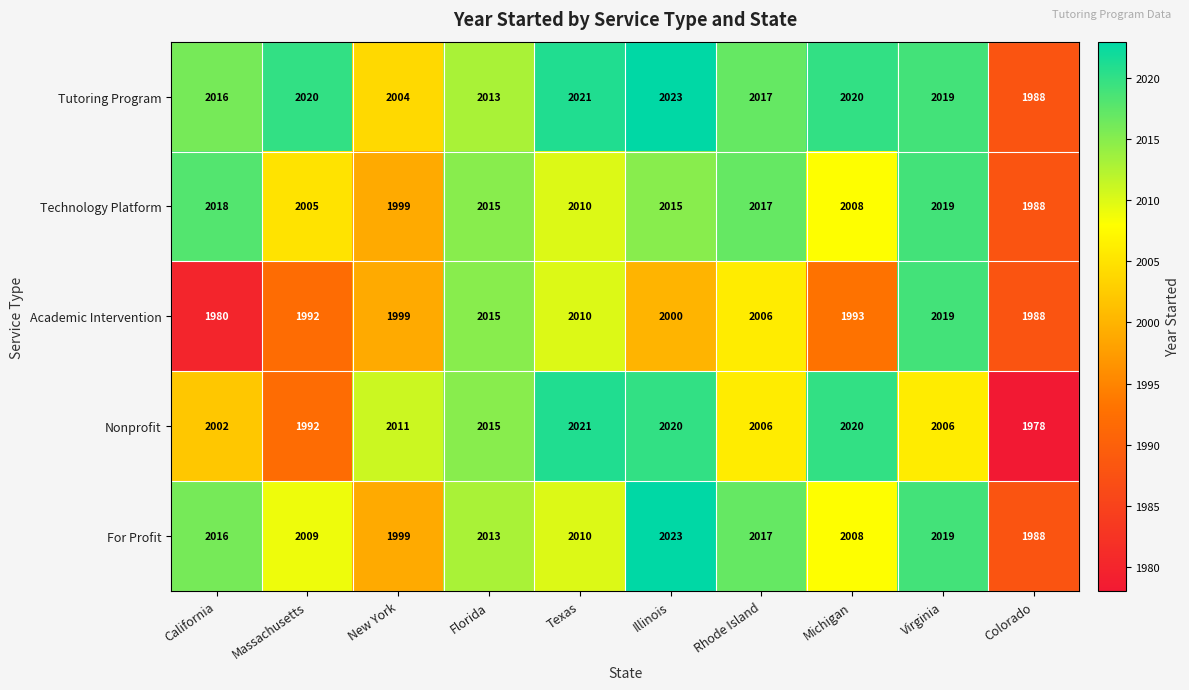

What is the greatest value displayed?

2023